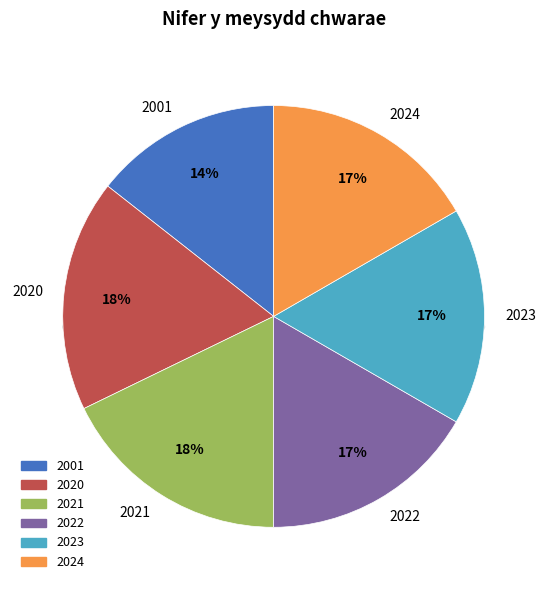

Rank the categories by value from lowest to highest.

2001, 2022, 2023, 2024, 2020, 2021